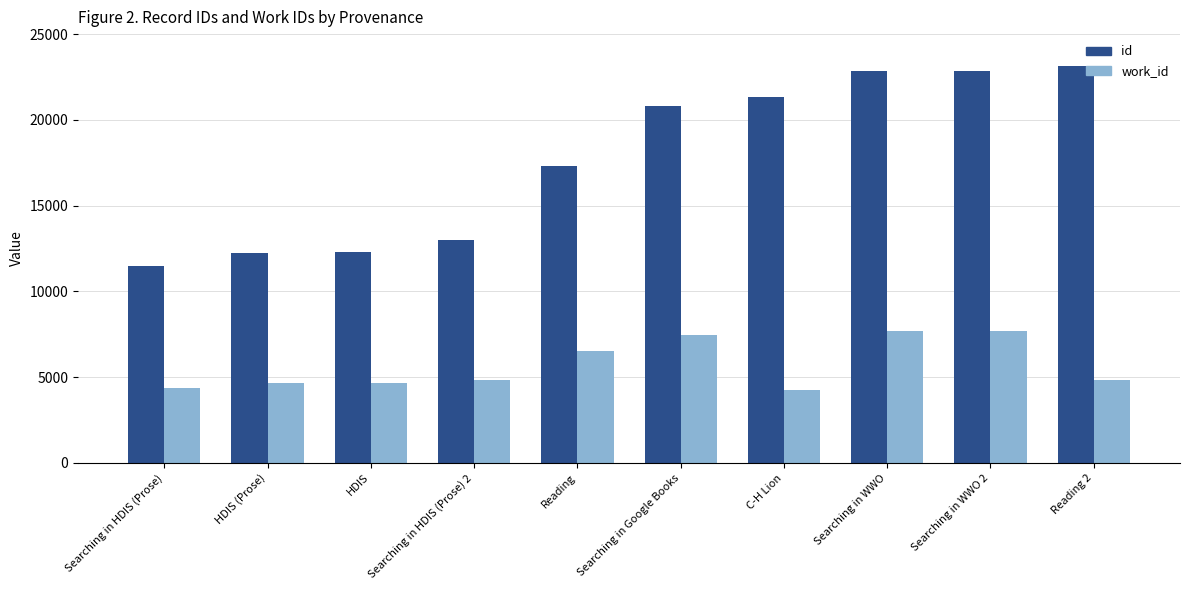

True or false: work_id has a value of 4272 at C-H Lion.

True